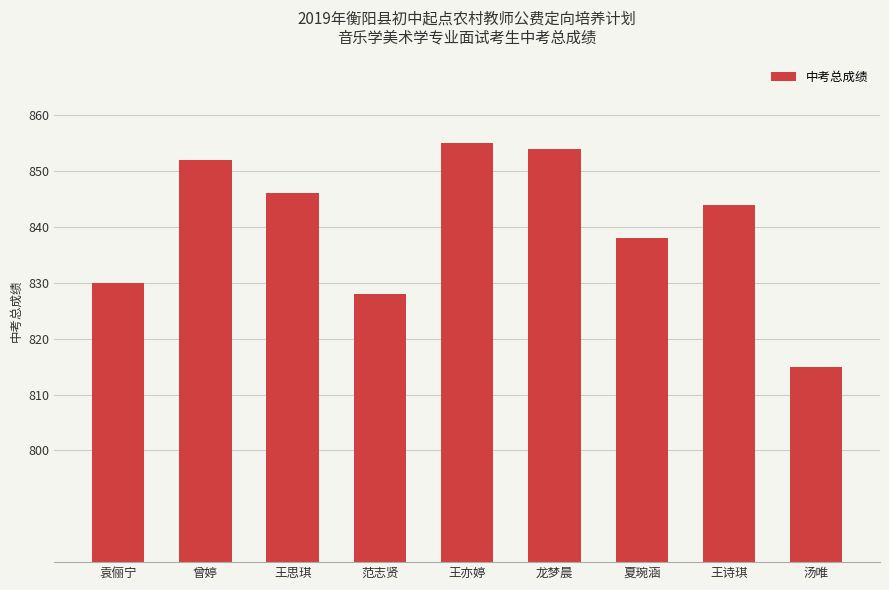

Rank the categories by value from highest to lowest.

王亦婷, 龙梦晨, 曾婷, 王思琪, 王诗琪, 夏琬涵, 袁俪宁, 范志贤, 汤唯